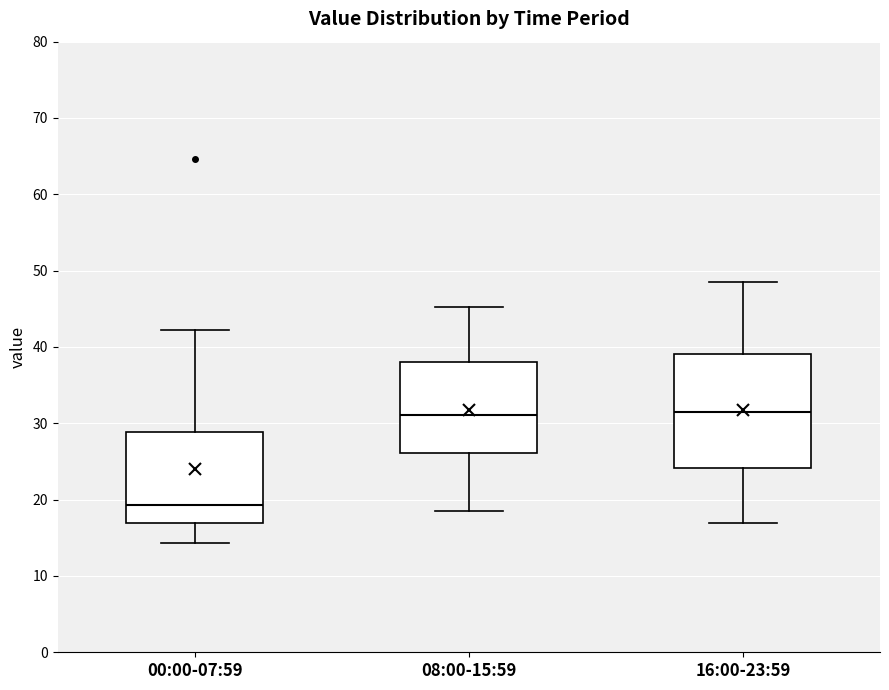

Which box is the tallest, from its lower edge to its upper edge?

16:00-23:59